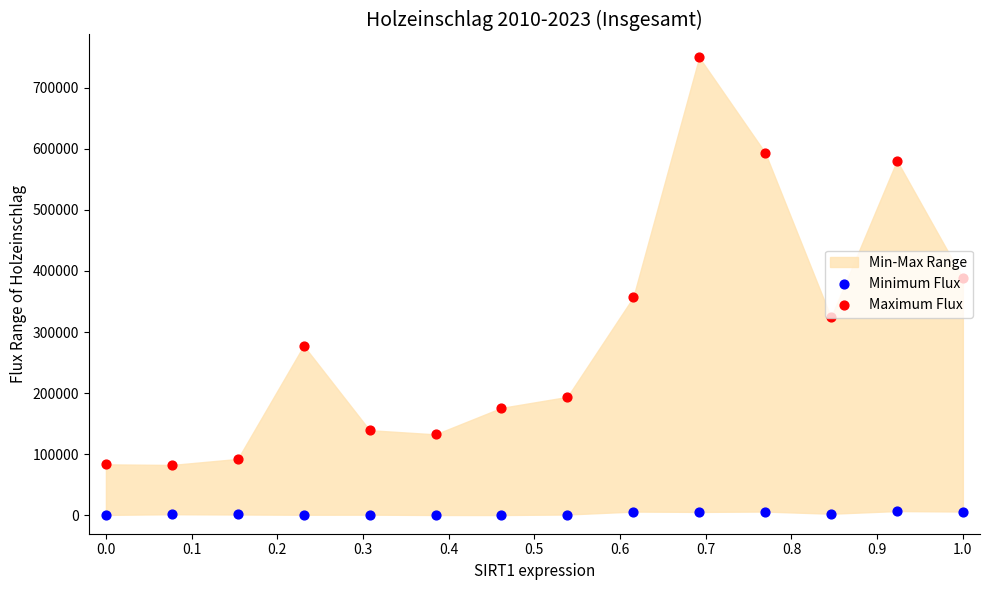

Is the value of Maximum Flux at 0.1 greater than the value of Minimum Flux at 0.5?

Yes